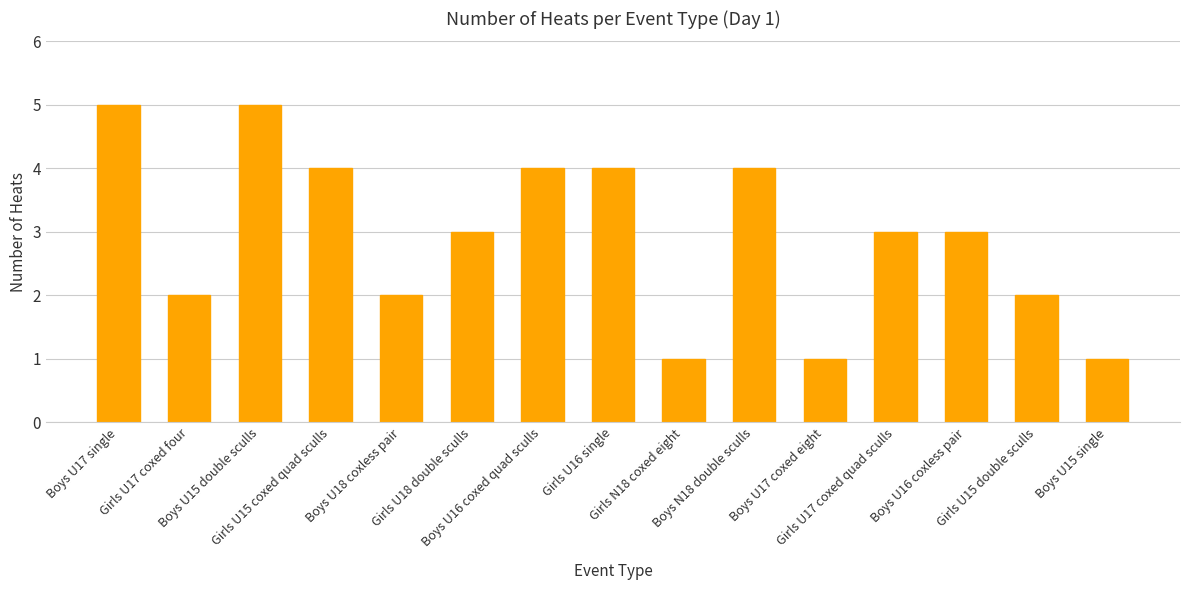

What is the value of the 7th bar from the left?

4